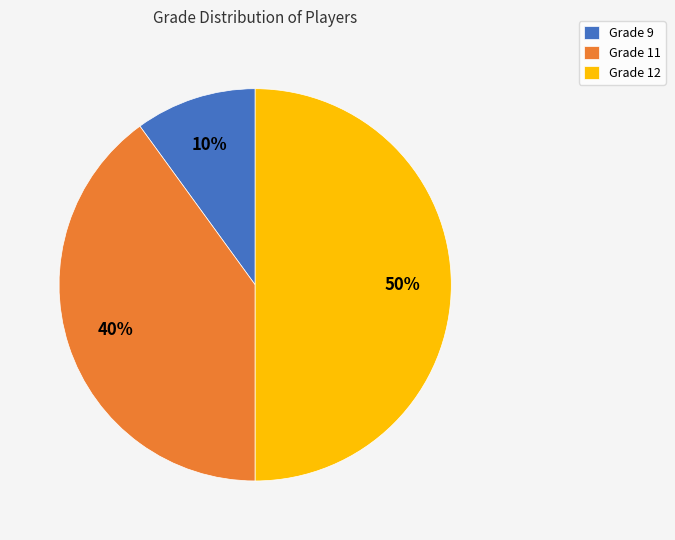

To the nearest percent, what is the difference between the largest and smallest slice percentages?

40%